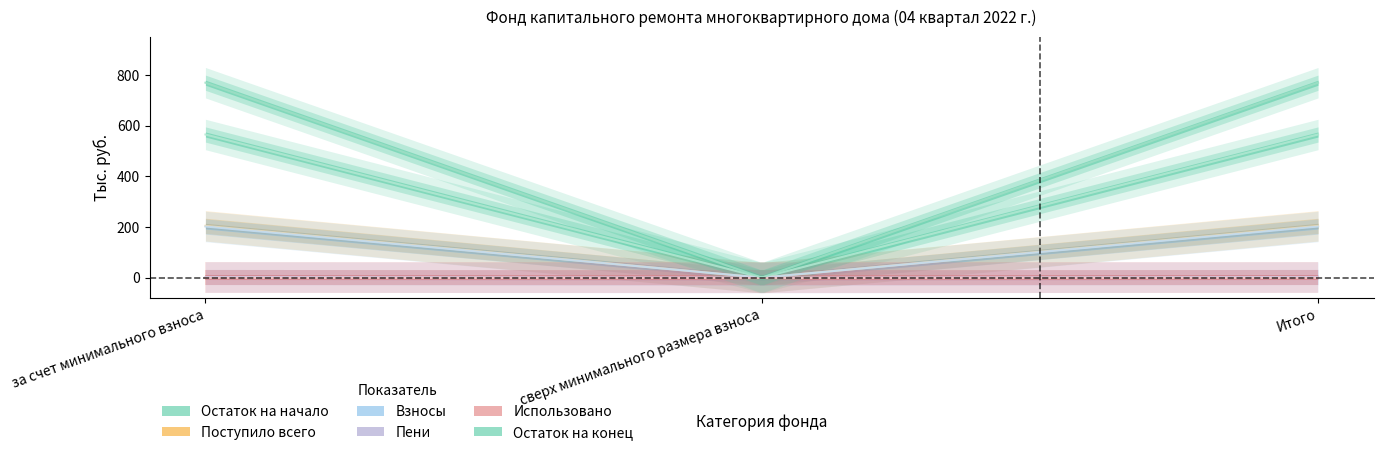

Which category has the lowest value in the Взносы series?

сверх минимального размера взноса